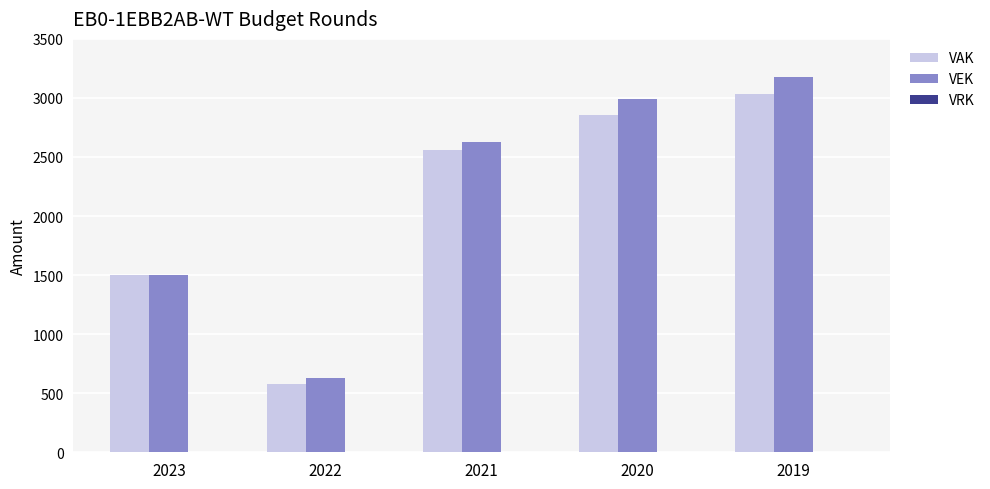

At which label is VEK closest to 1903?

2023